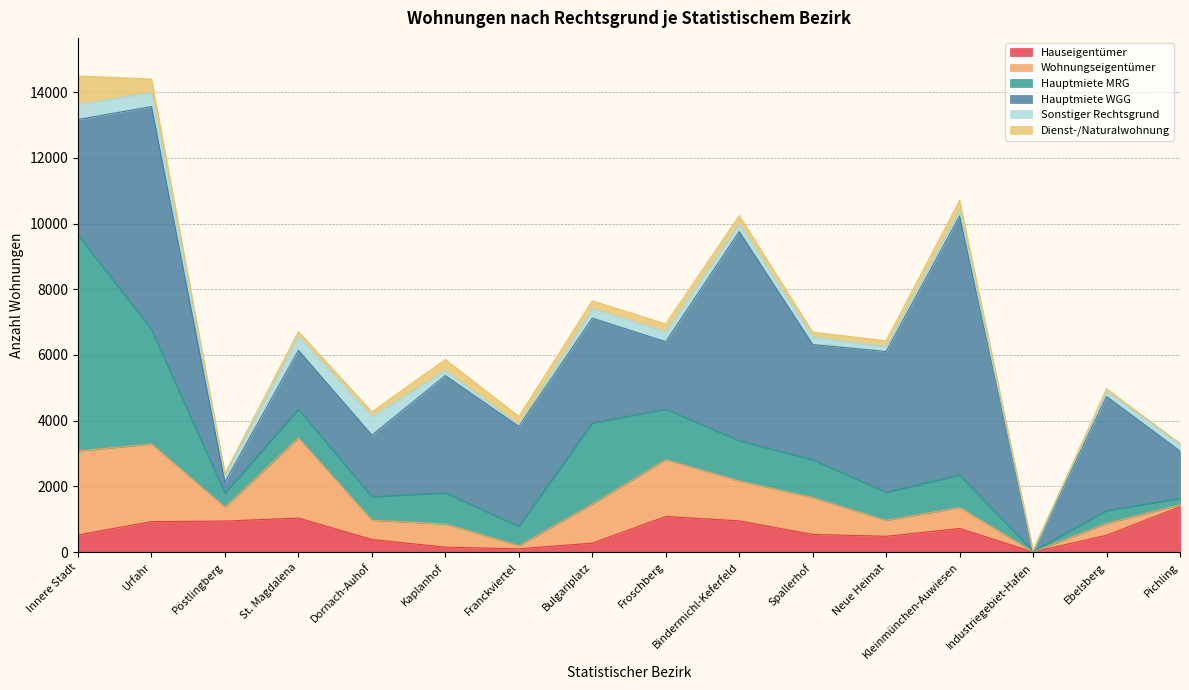

Reading right to left, what are all the values shown in this chart?

Hauseigentümer: 1384	514	8	721	483	541	953	1086	275	102	152	386	1039	946	930	525
Wohnungseigentümer: 61	359	0	639	485	1121	1215	1730	1190	96	706	586	2439	427	2361	2556
Hauptmiete MRG: 192	393	20	989	854	1151	1223	1537	2463	585	947	715	871	424	3489	6573
Hauptmiete WGG: 1439	3472	6	7883	4284	3506	6363	2051	3193	3043	3567	1873	1792	333	6779	3512
Sonstiger Rechtsgrund: 222	154	7	185	155	228	241	309	297	56	163	576	428	215	432	468
Dienst-/Naturalwohnung: 10	82	19	287	174	147	247	234	231	247	329	136	143	49	406	856